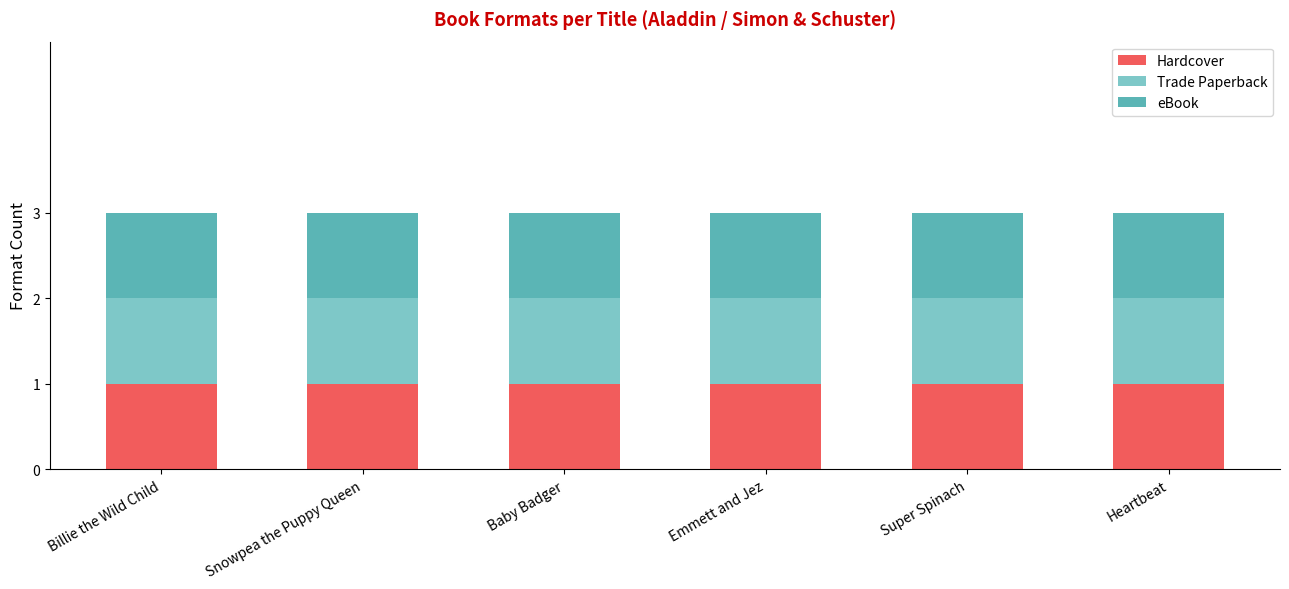

What position from the right is Super Spinach?

2